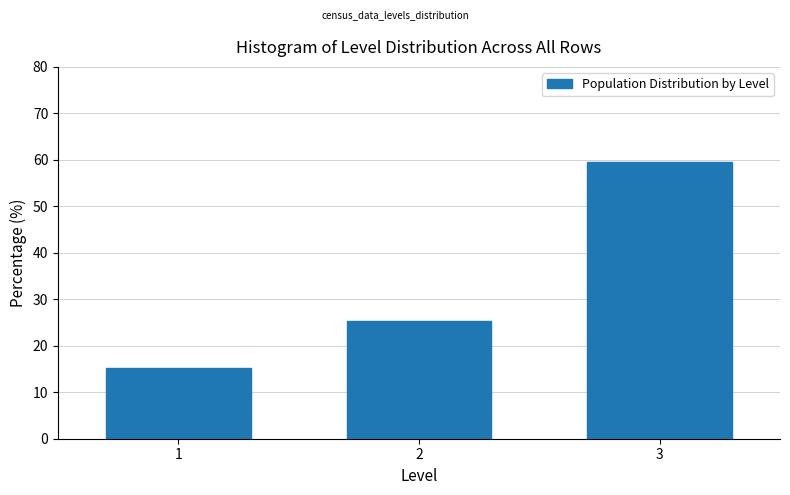

Reading left to right, transcribe this chart: for each bar, give the range it covers on the x-axis and its height. The values are not printed on the chart, so give them approximately, as read against the axis.

0.5 to 1.5: 15
1.5 to 2.5: 25
2.5 to 3.5: 59